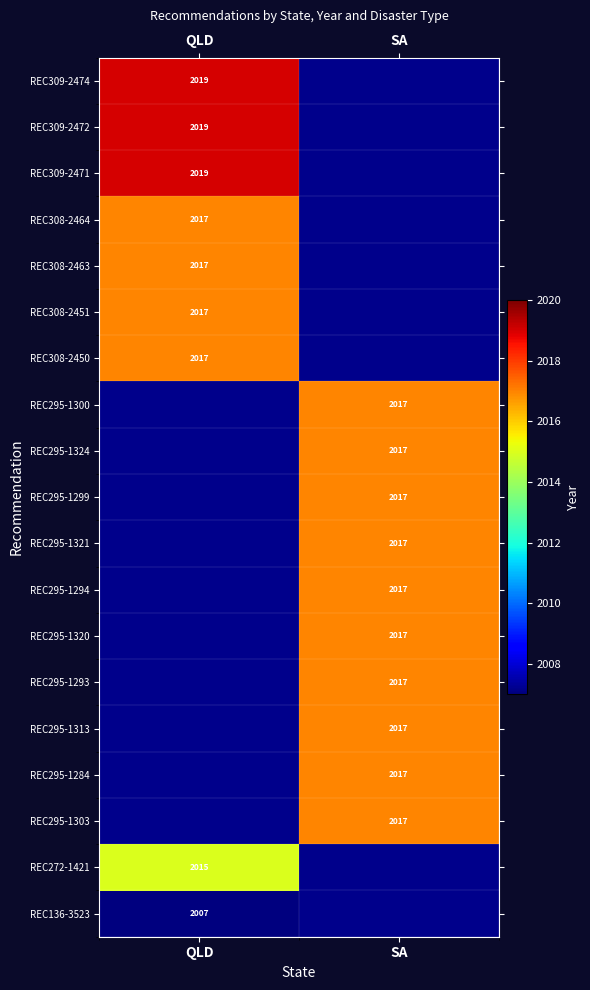

Which has a higher value, SA or QLD?

QLD